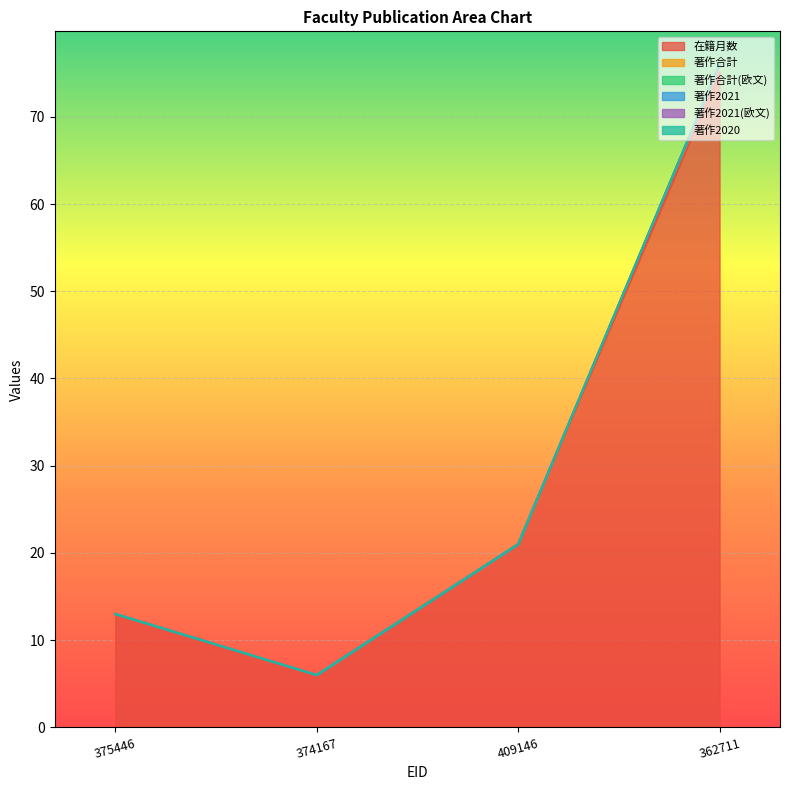

True or false: 著作2021(欧文) has more than 1 interior local peaks.

False